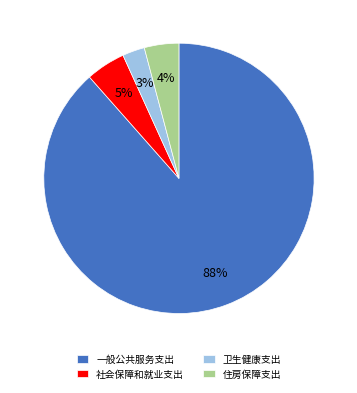

To the nearest percent, what is the combined percentage of 一般公共服务支出 and 社会保障和就业支出?

93%